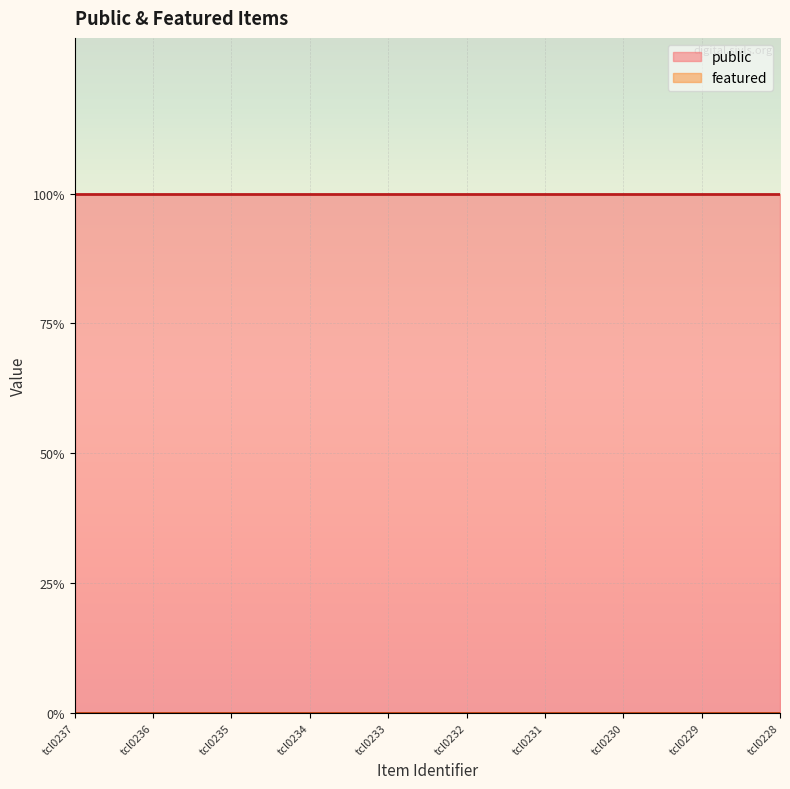

True or false: public and featured intersect in this chart.

False